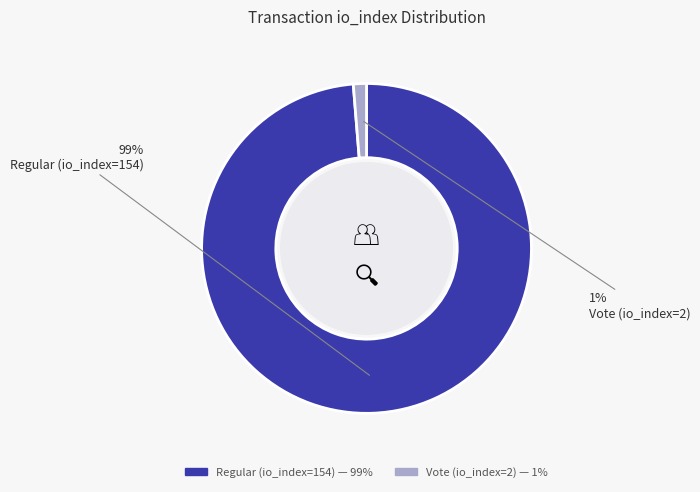

Rank the categories by value from highest to lowest.

Regular (io_index=154), Vote (io_index=2)